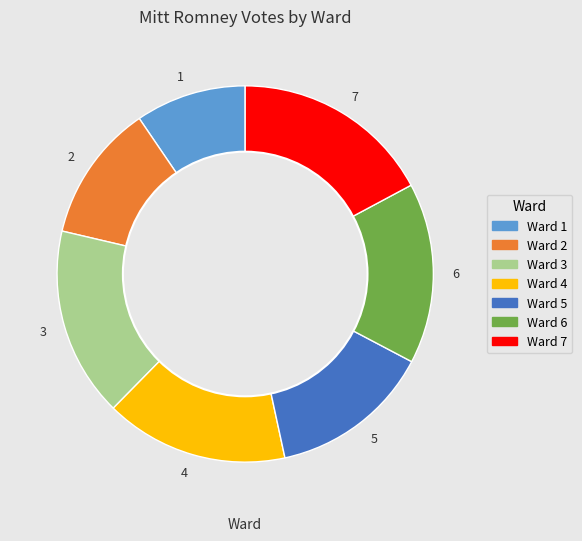

Combined, do 5 and 7 account for over 50%?

No